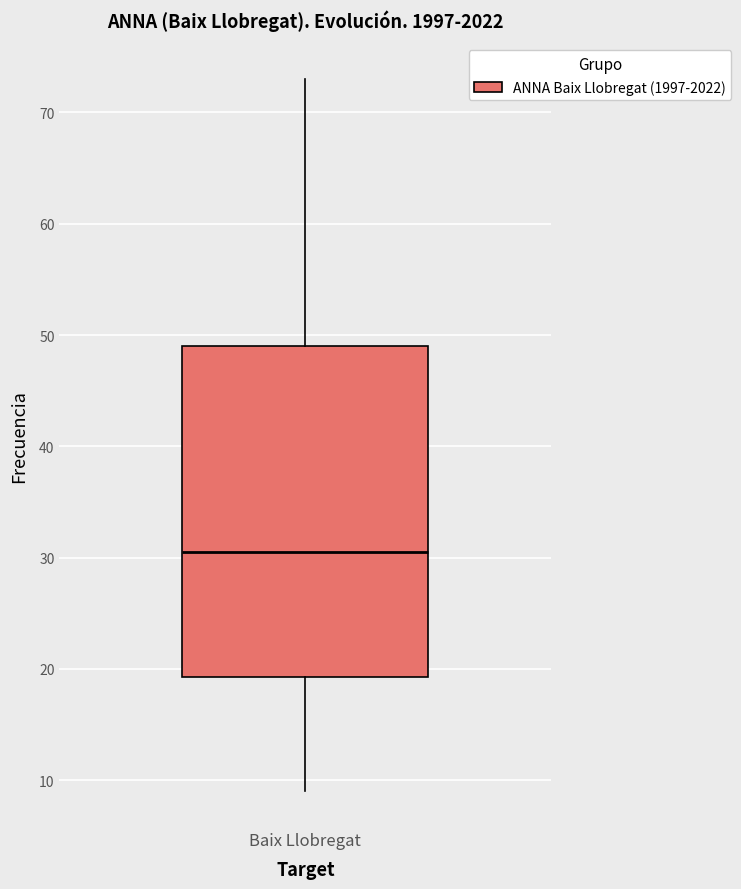

Where does the median line of the box for Baix Llobregat sit on the y-axis? The values are not printed on the chart, so give them approximately, as read against the axis.

31